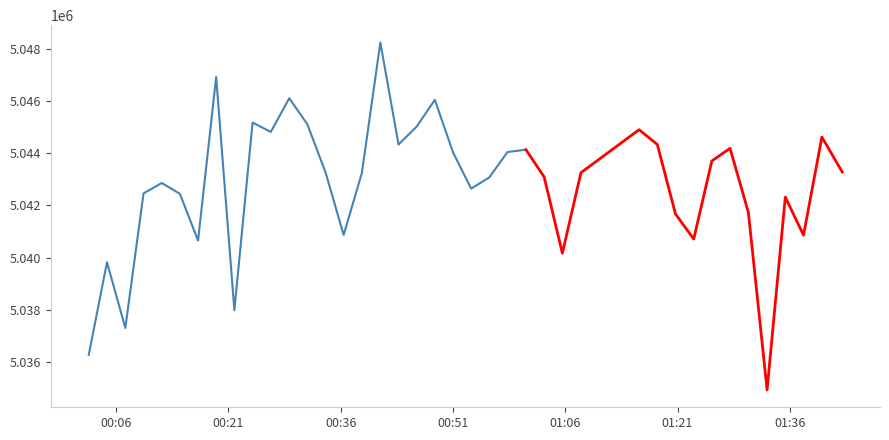

At which label does the data first exceed 5043251?

7